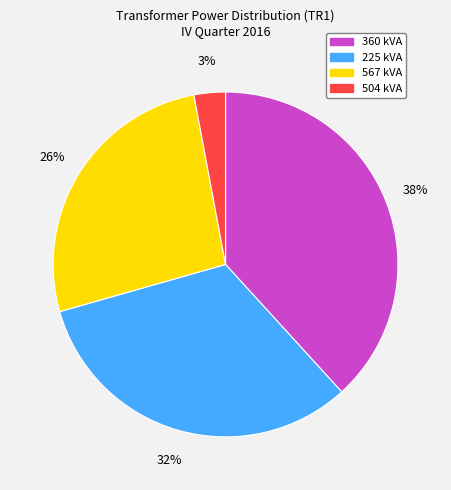

To the nearest percent, what is the difference between the largest and smallest slice percentages?

35%